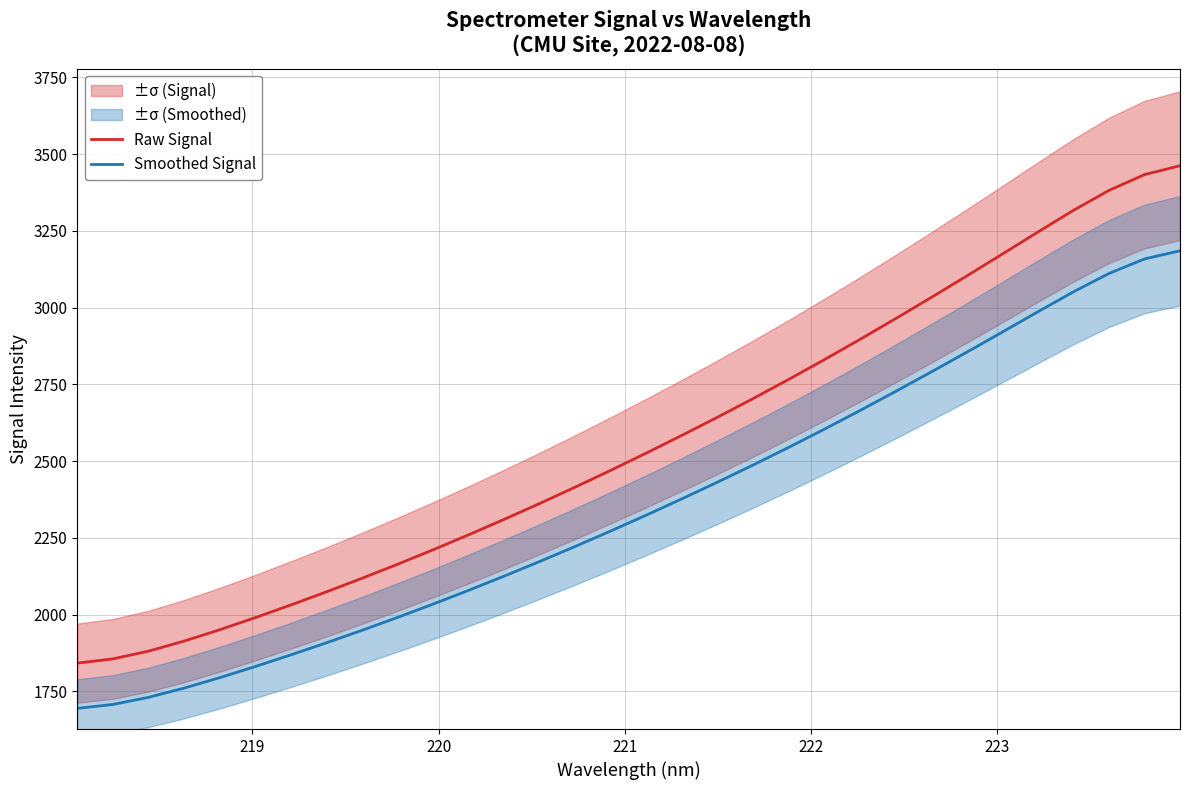

What is the average value of the Smoothed Signal series?

2355.4